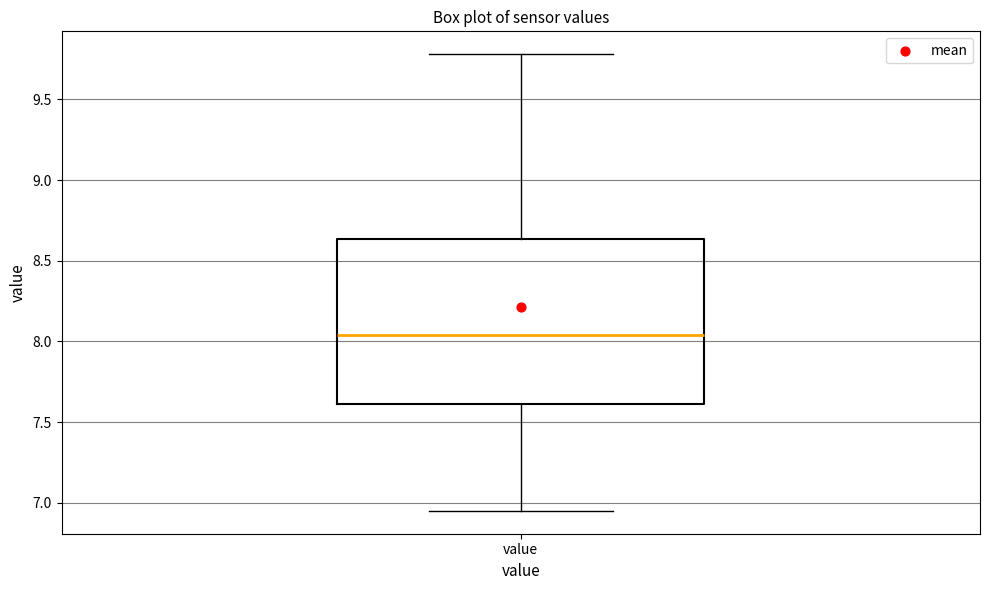

Read this box plot against the y-axis: the position of the median line, the range covered by the box, and the ends of both whiskers. The values are not printed on the chart, so give them approximately, as read against the axis.

median 8.05, box 7.60 to 8.65, whiskers 6.95 to 9.80